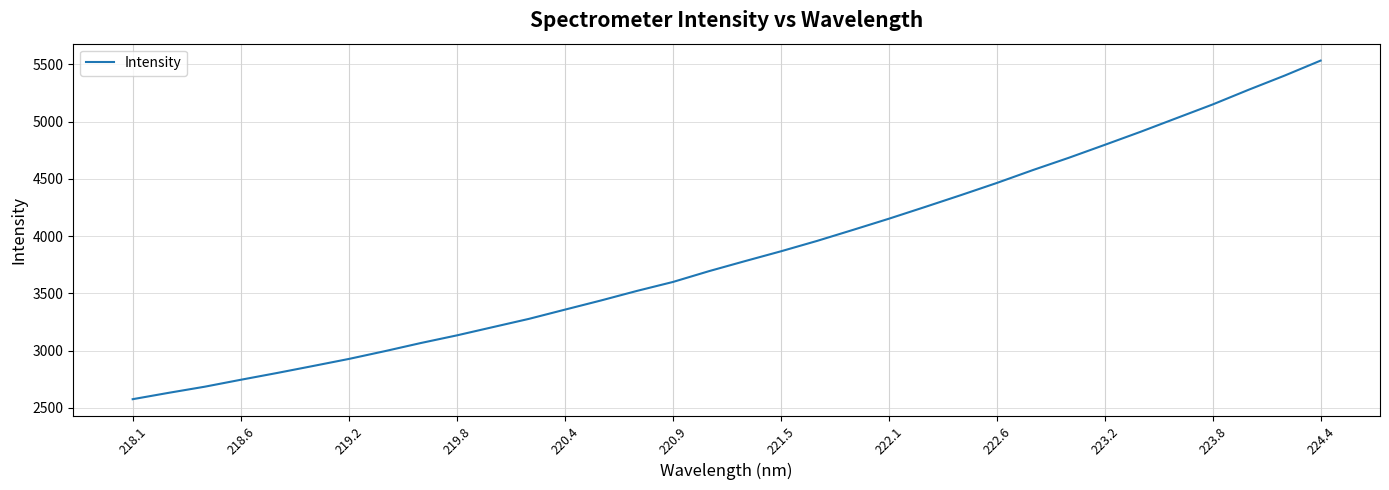

What is the minimum value shown in the chart?

2576.2